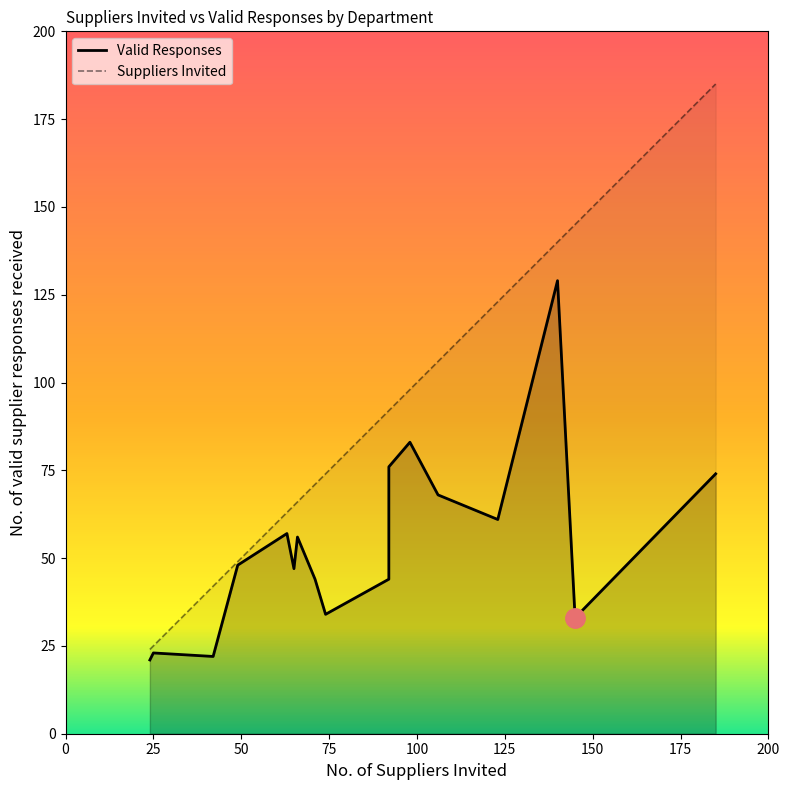

Reading left to right, list all the values displayed in this chart.

Valid Responses: 21	23	22	48	57	47	56	44	34	44	76	83	68	61	129	33	74
Suppliers Invited: 24	25	42	49	63	65	66	71	74	92	92	98	106	123	140	145	185